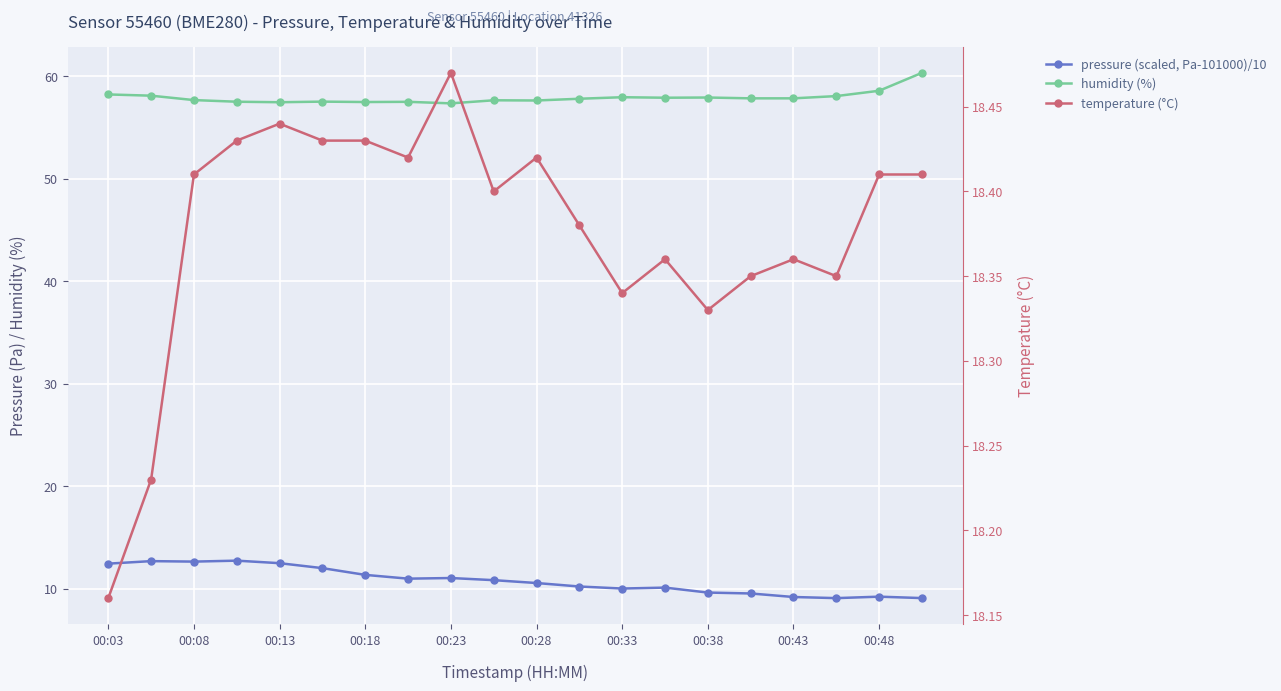

What position from the left is 00:03?

1